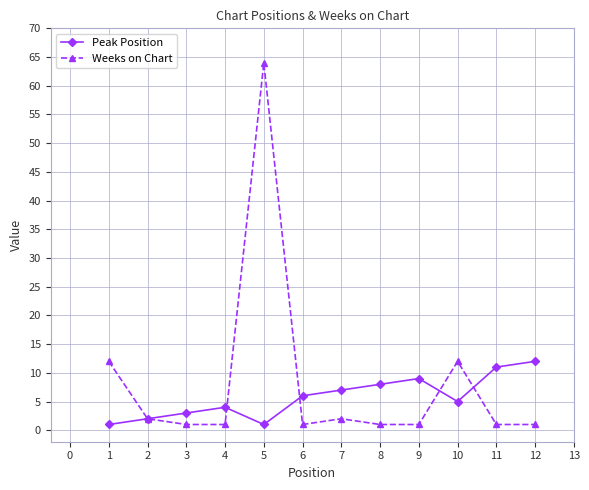

How many lines are shown in the chart?

2